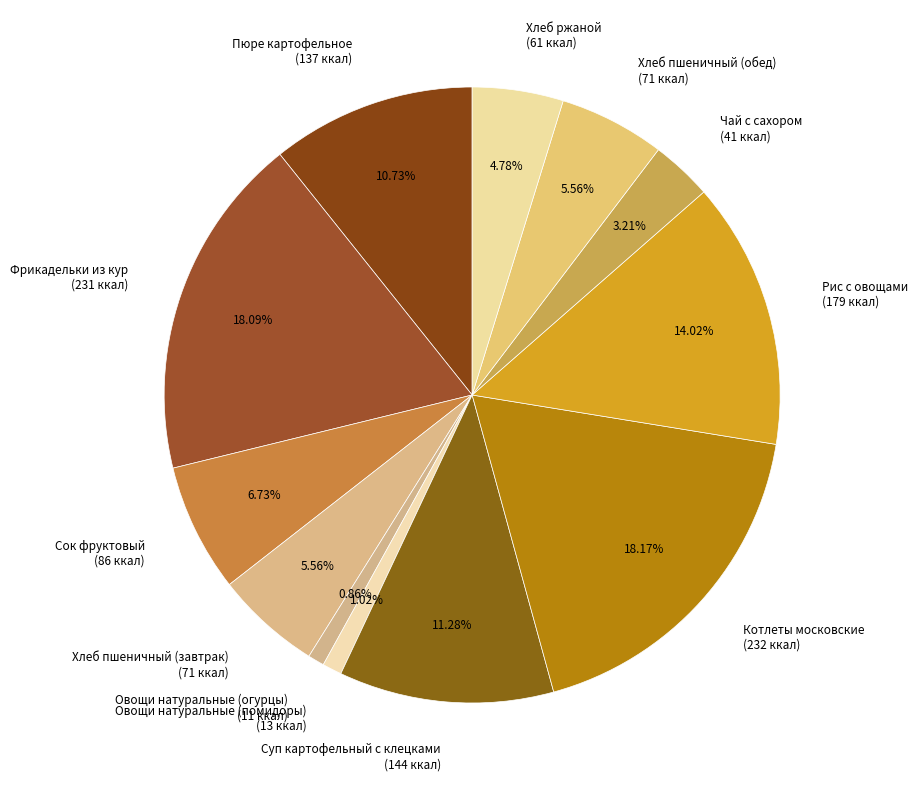

Which has a higher value, Хлеб ржаной (61 ккал) or Хлеб пшеничный (завтрак) (71 ккал)?

Хлеб пшеничный (завтрак) (71 ккал)